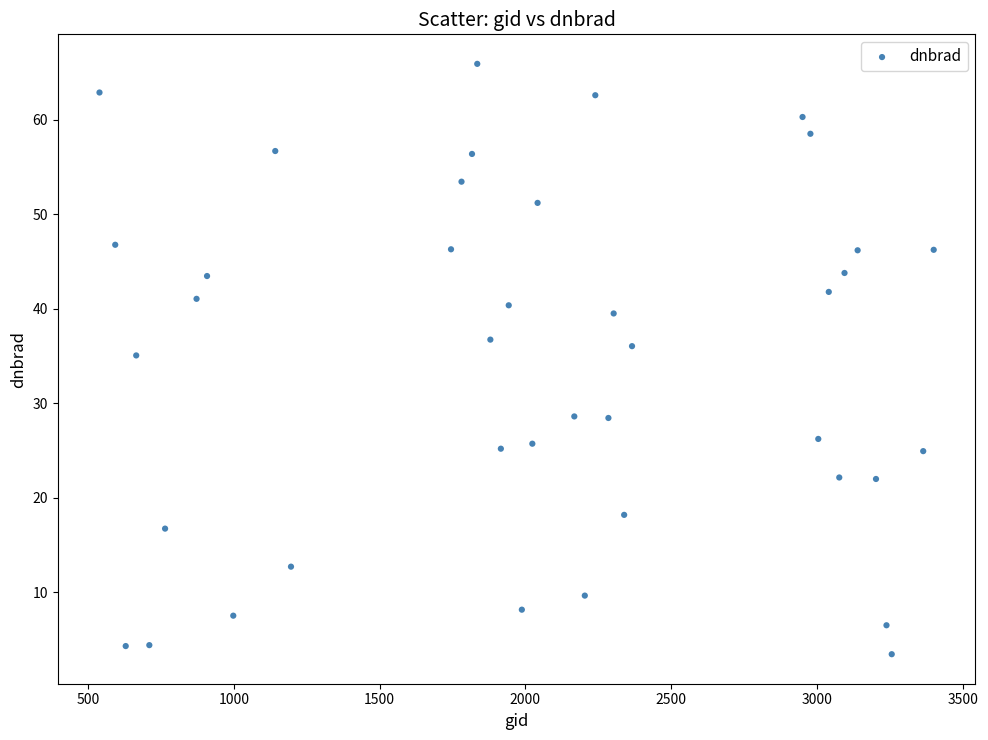

What is the range of X values (max minus min)?

2862.0